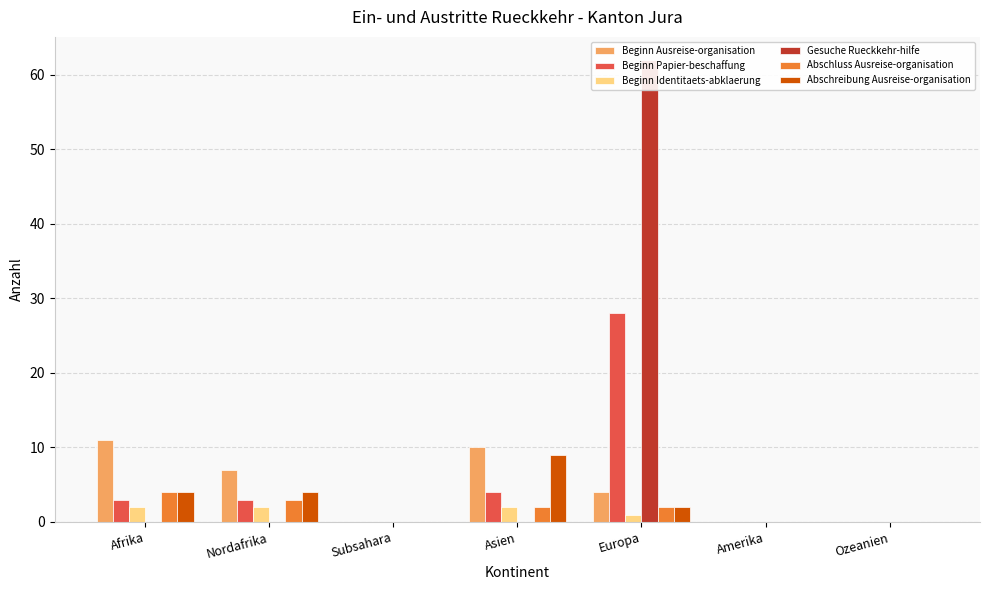

What is the label of the 4th bar from the left?

Asien